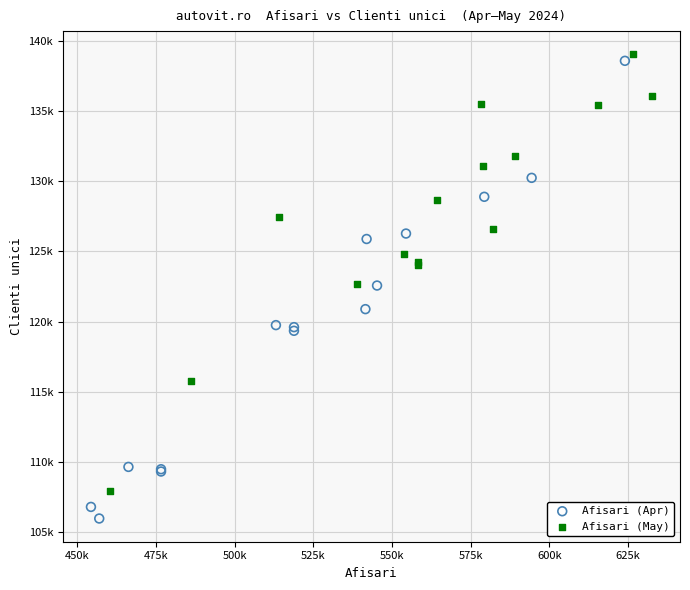

What are all the series names shown in the legend?

Afisari (Apr), Afisari (May)